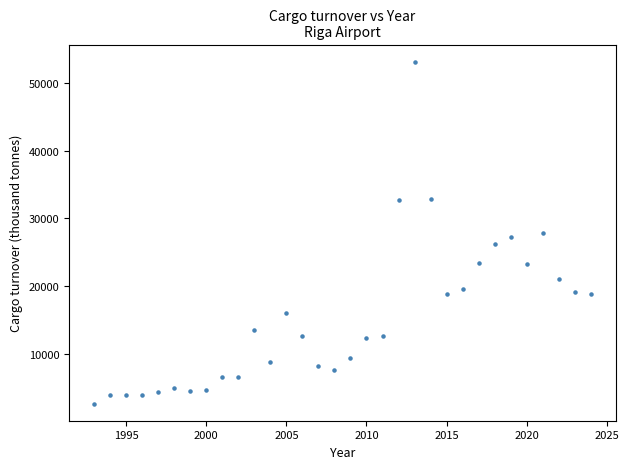

What is the range of X values (max minus min)?

31